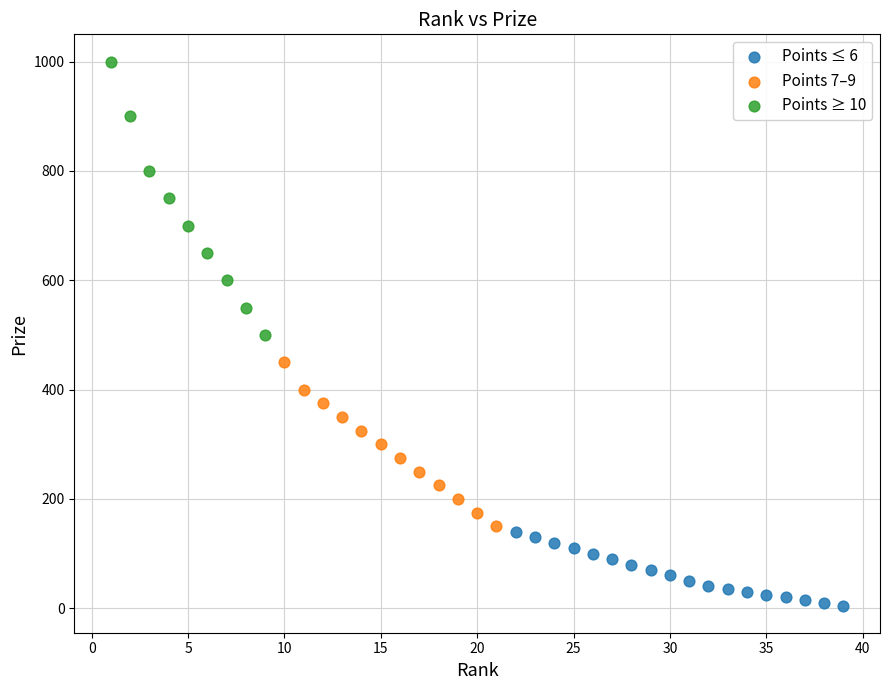

Which series reaches the maximum Y coordinate?

Points ≥ 10